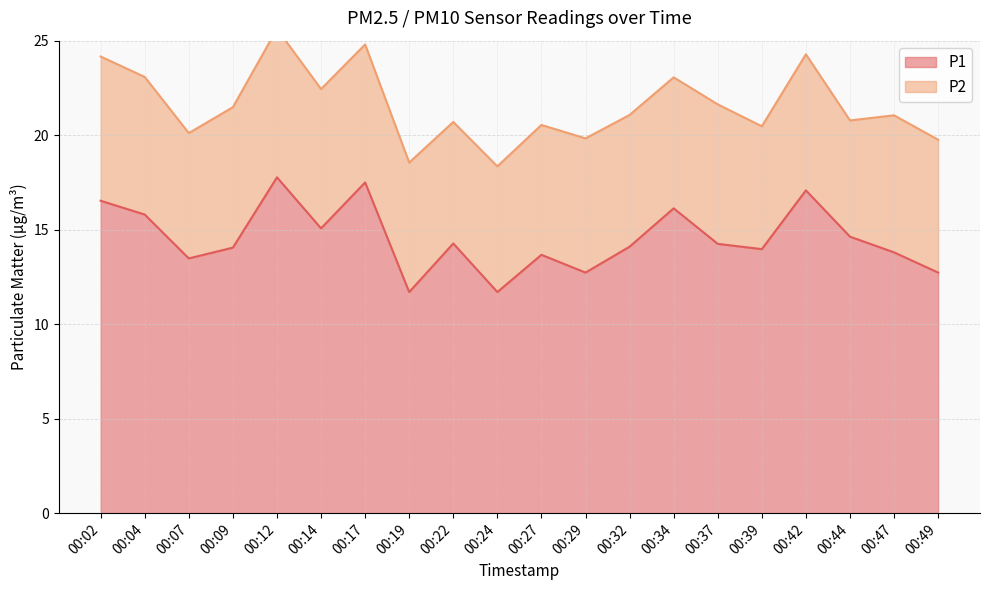

Rank the categories by value from lowest to highest.

00:19, 00:24, 00:29, 00:49, 00:07, 00:27, 00:47, 00:39, 00:09, 00:32, 00:37, 00:22, 00:44, 00:14, 00:04, 00:34, 00:02, 00:42, 00:17, 00:12